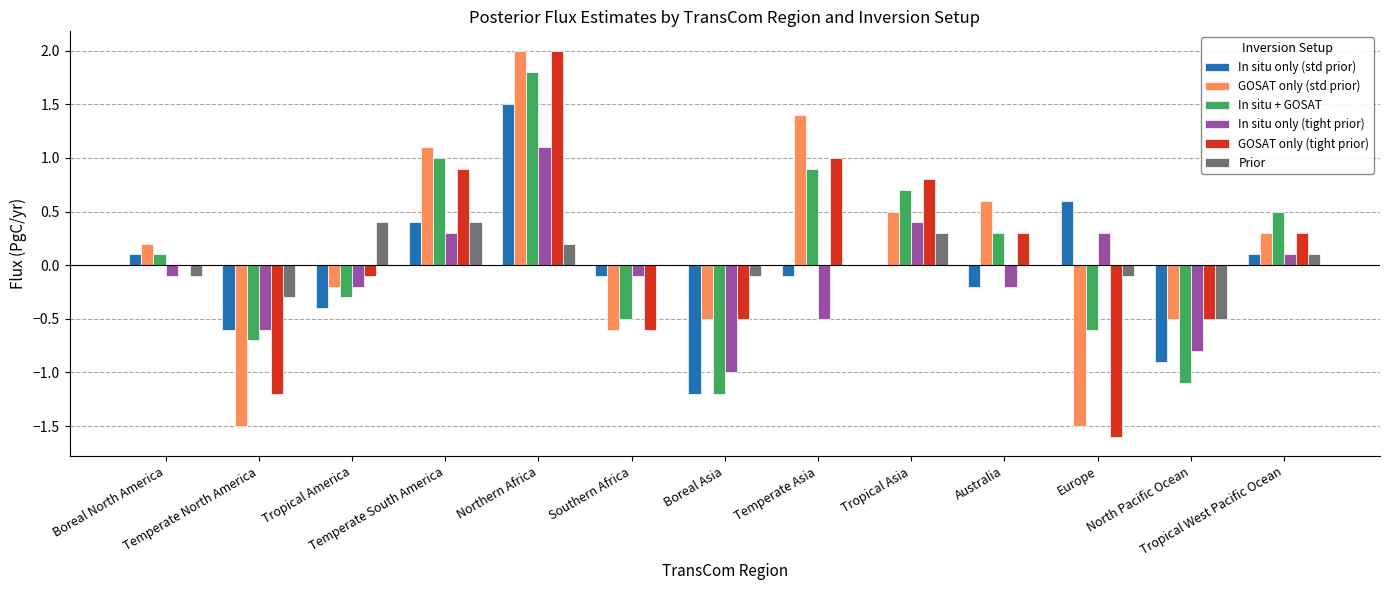

What are all the series names shown in the legend?

In situ only (std prior), GOSAT only (std prior), In situ + GOSAT, In situ only (tight prior), GOSAT only (tight prior), Prior